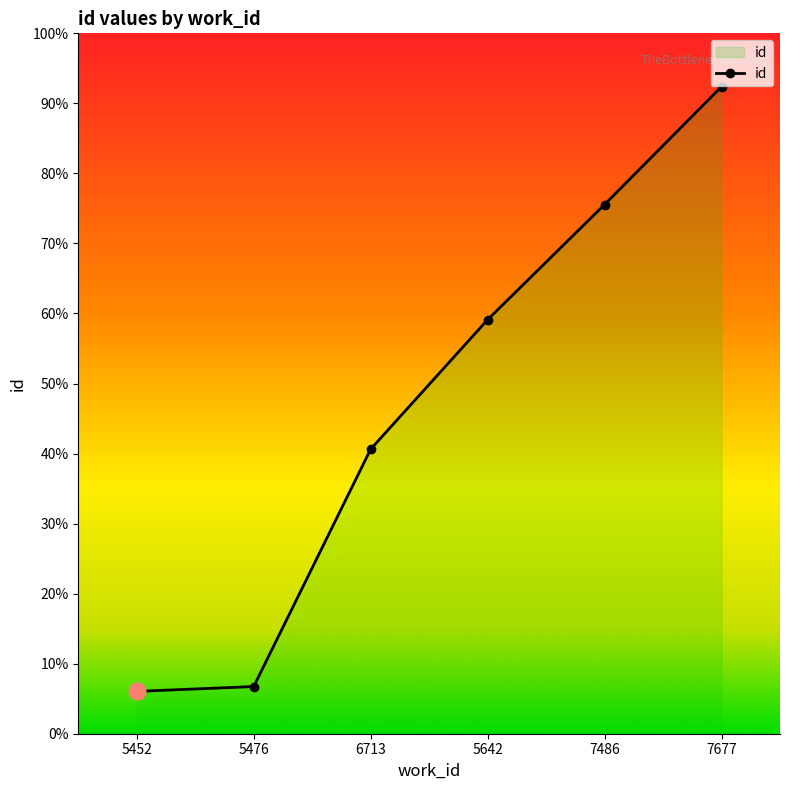

What is the sum of the values at 6713 and 7486?

39038